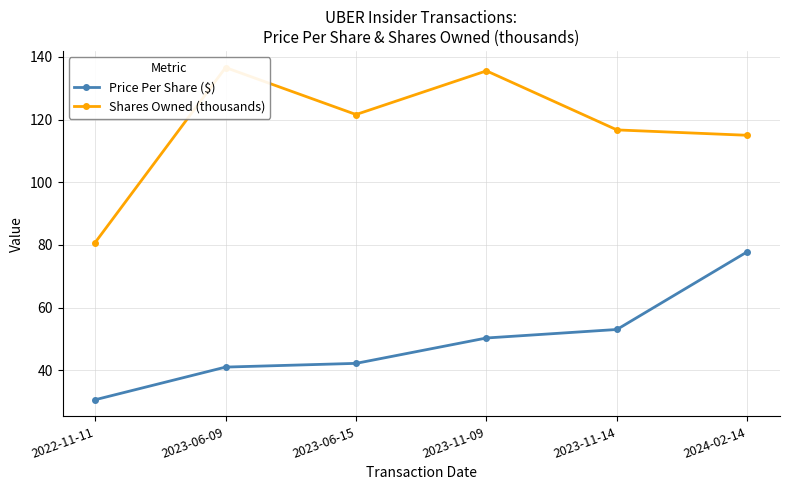

What is the difference between the second highest and minimum values in the Shares Owned (thousands) series?

54.8